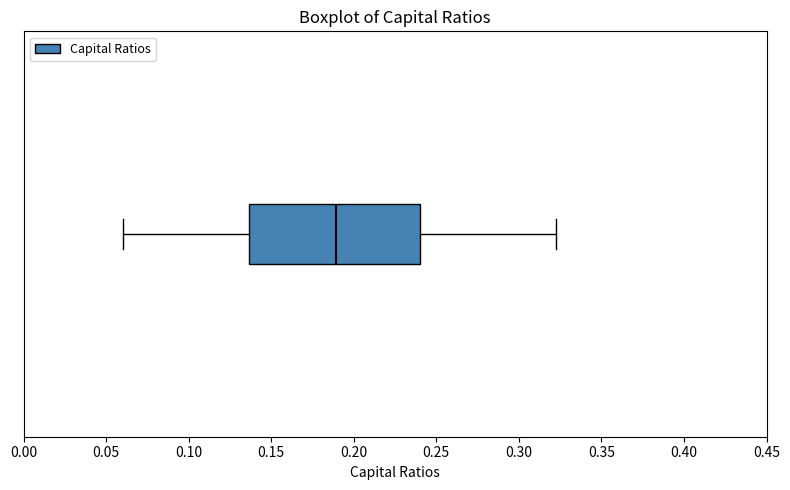

Where does the right whisker of the box end on the x-axis? The values are not printed on the chart, so give them approximately, as read against the axis.

0.325